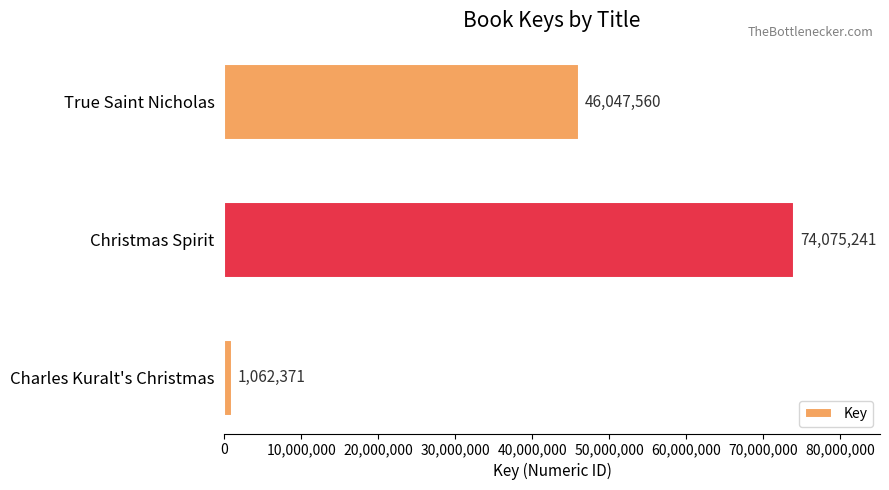

Reading top to bottom, list all the values displayed in this chart.

True Saint Nicholas=46047560	Christmas Spirit=74075241	Charles Kuralt's Christmas=1062371